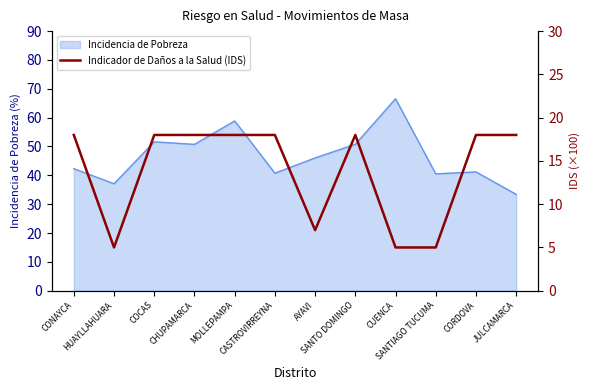

Rank the categories by value from lowest to highest.

HUAYLLAHUARA, CUENCA, SANTIAGO TUCUMA, AYAVI, CONAYCA, COCAS, CHUPAMARCA, MOLLEPAMPA, CASTROVIRREYNA, SANTO DOMINGO, CORDOVA, JULCAMARCA